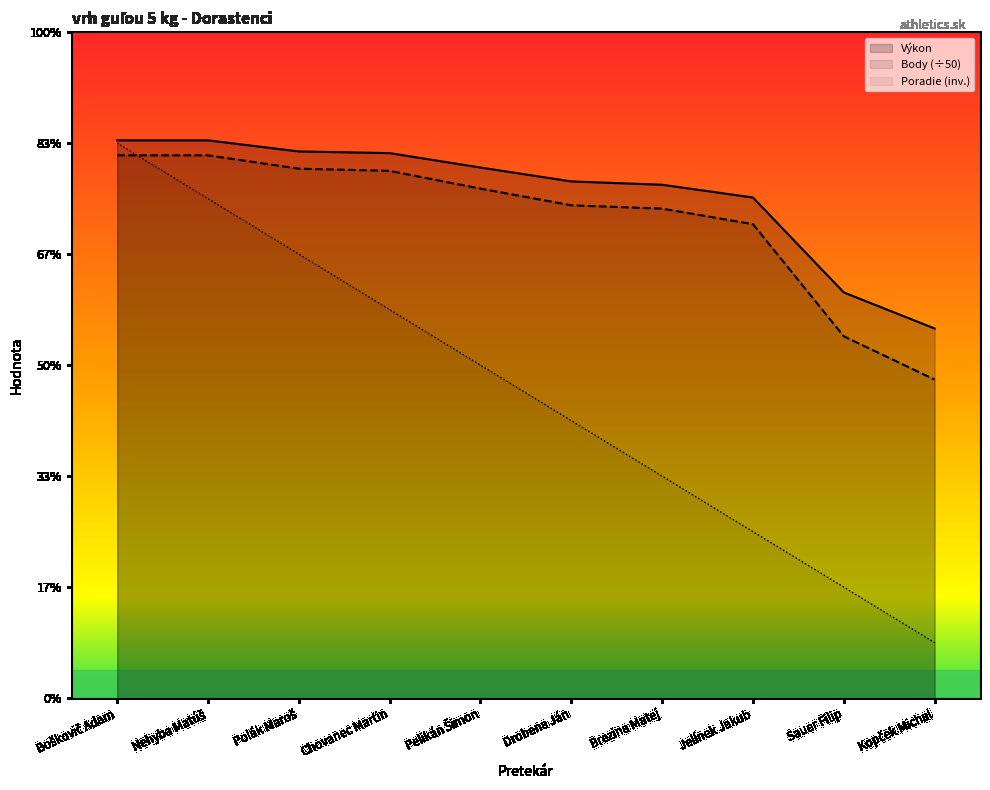

True or false: Výkon has a value of 6.7 at Kopček Michal.

True